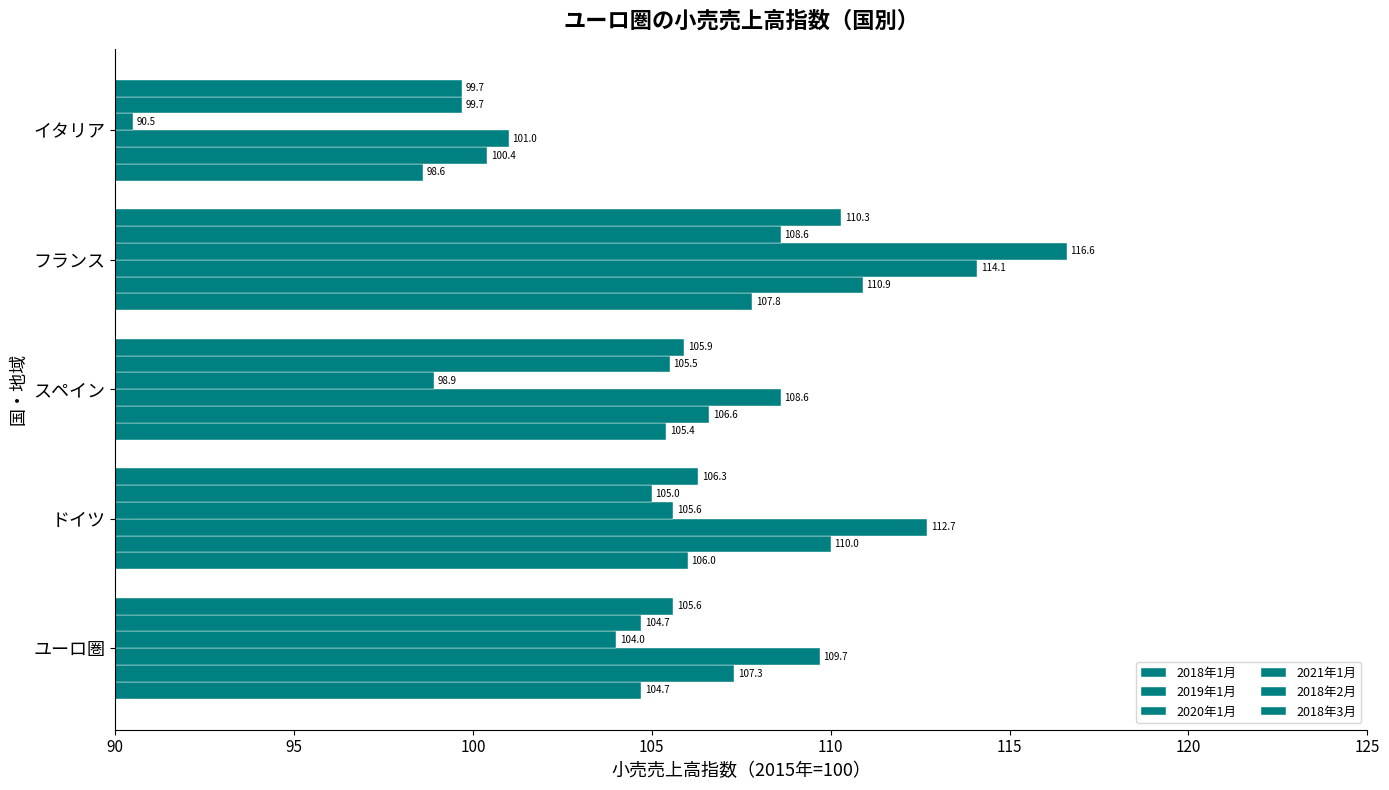

How many data points does each series have?

5